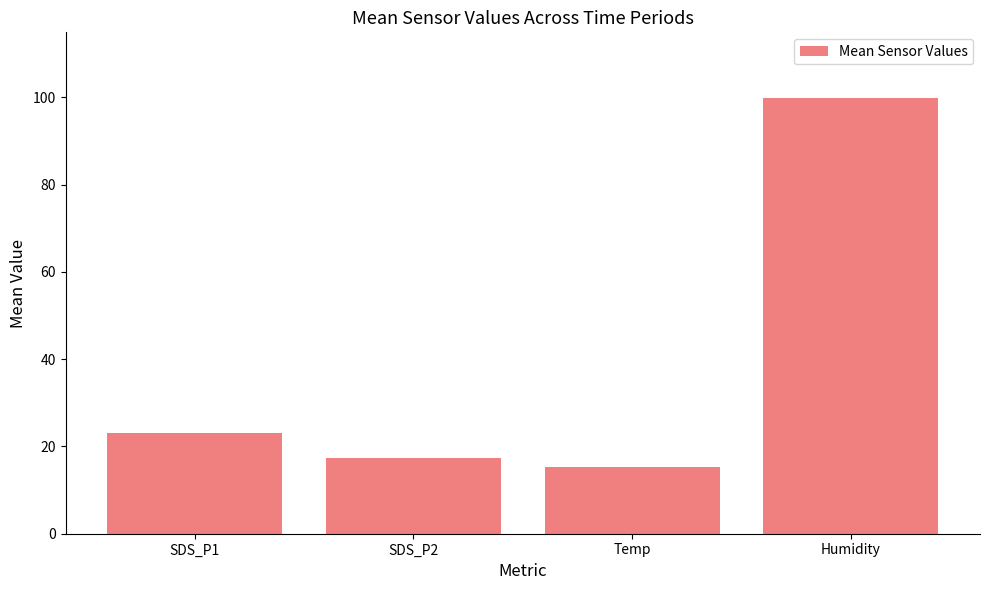

Count the number of data series in this chart.

1